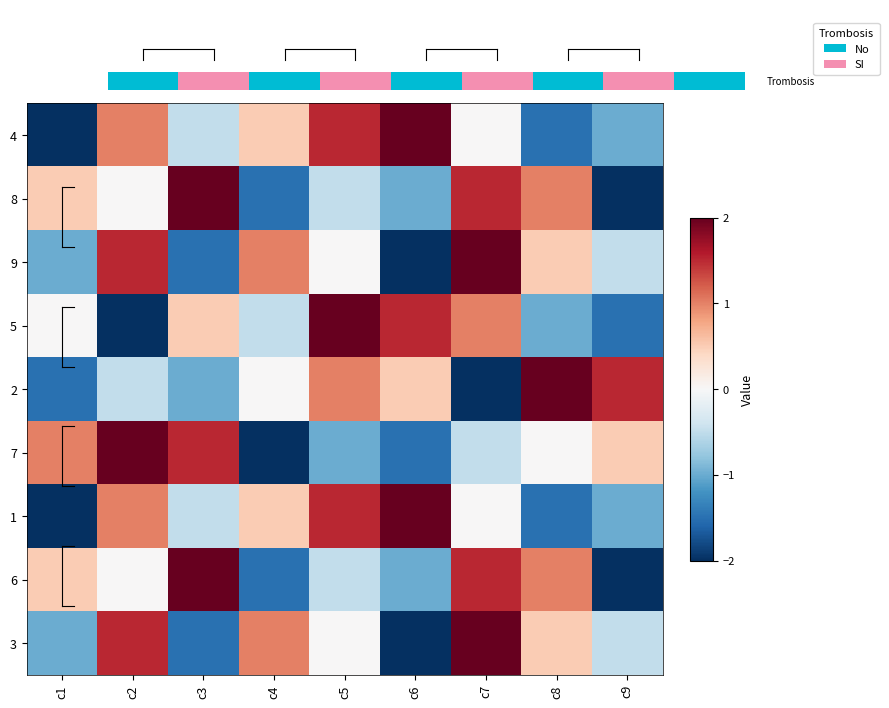

What is the total value across all series at c8?

1.0